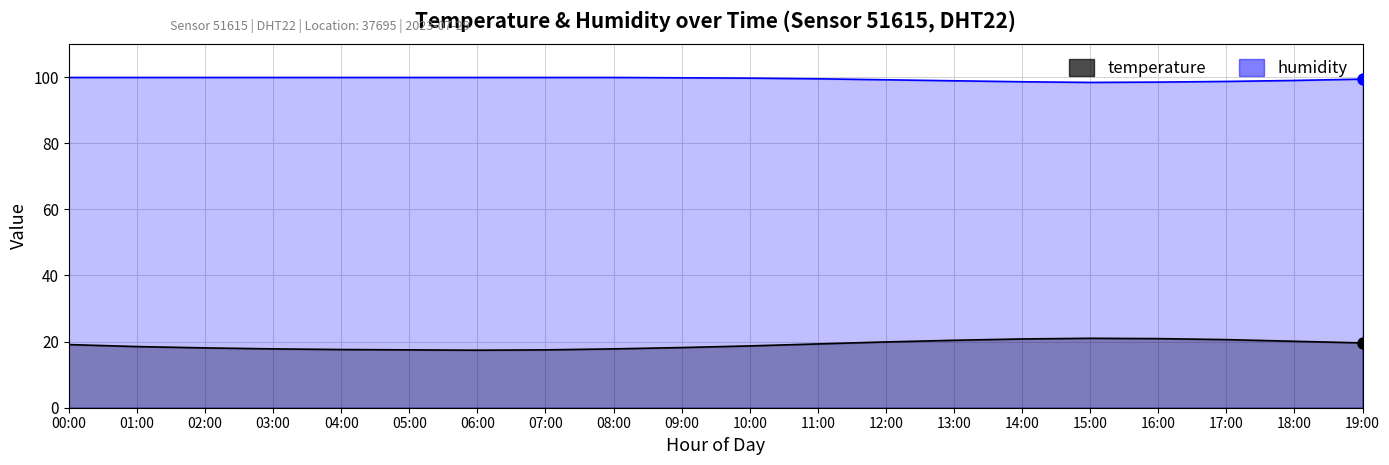

In humidity, how many points are lower than both neighbors (excluding endpoints)?

1